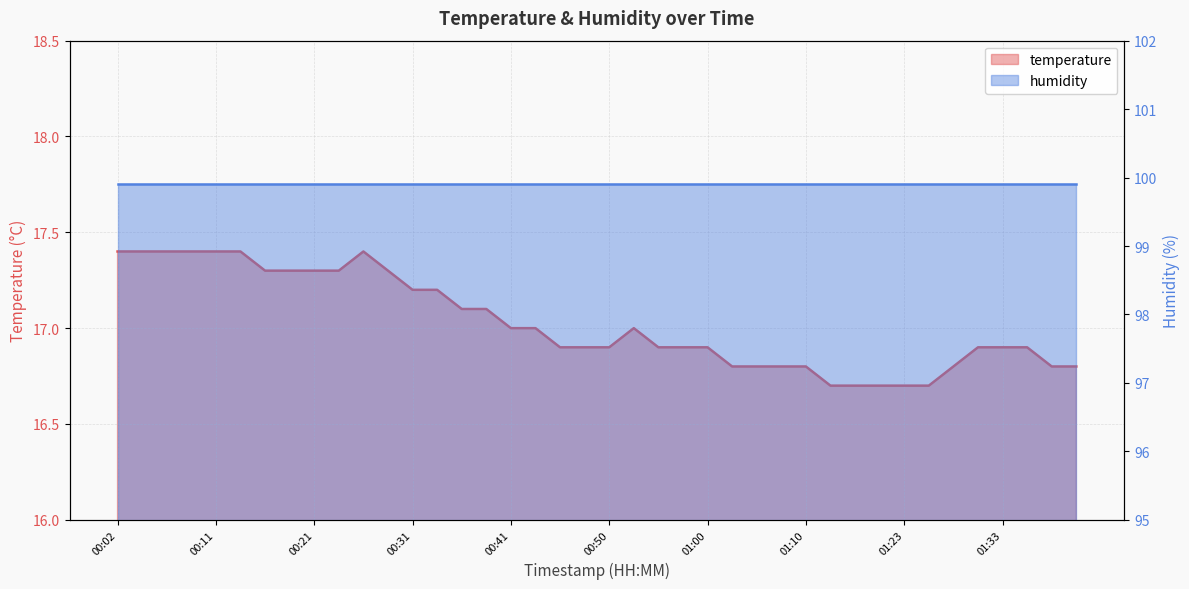

List the labels in order of value, largest first.

00:02, 00:04, 00:07, 00:09, 00:11, 00:14, 00:26, 00:16, 00:19, 00:21, 00:24, 00:29, 00:31, 00:33, 00:36, 00:38, 00:41, 00:43, 00:53, 00:46, 00:48, 00:50, 00:55, 00:58, 01:00, 01:31, 01:33, 01:36, 01:03, 01:05, 01:08, 01:10, 01:28, 01:38, 01:41, 01:13, 01:15, 01:18, 01:23, 01:26